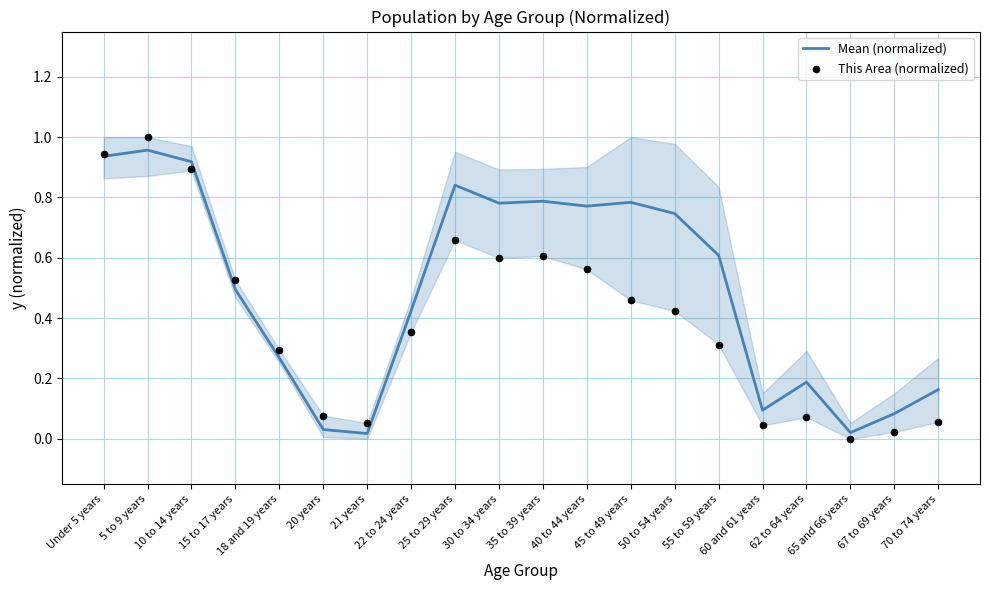

Is the value of This Area (normalized) at 21 years greater than the value of Mean (normalized) at 62 to 64 years?

No